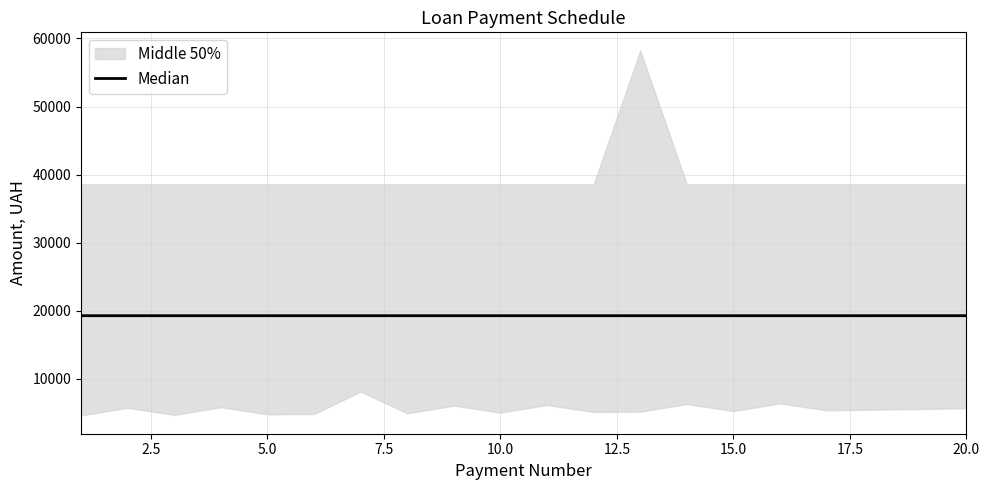

Which has a higher value, 9 or 17.5?

9